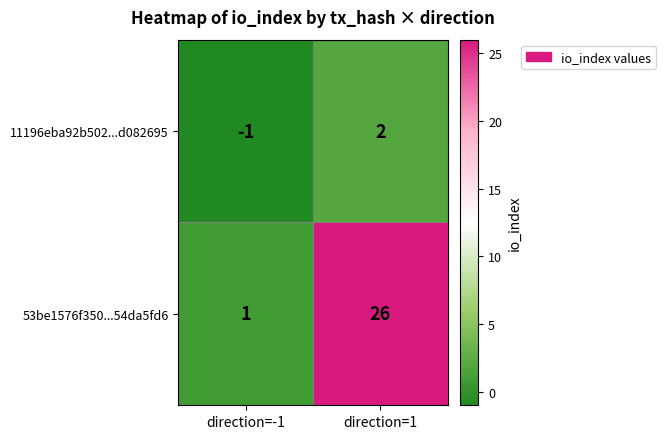

The value of 11196eba92b502...d082695 at direction=-1 is -1. True or false?

True